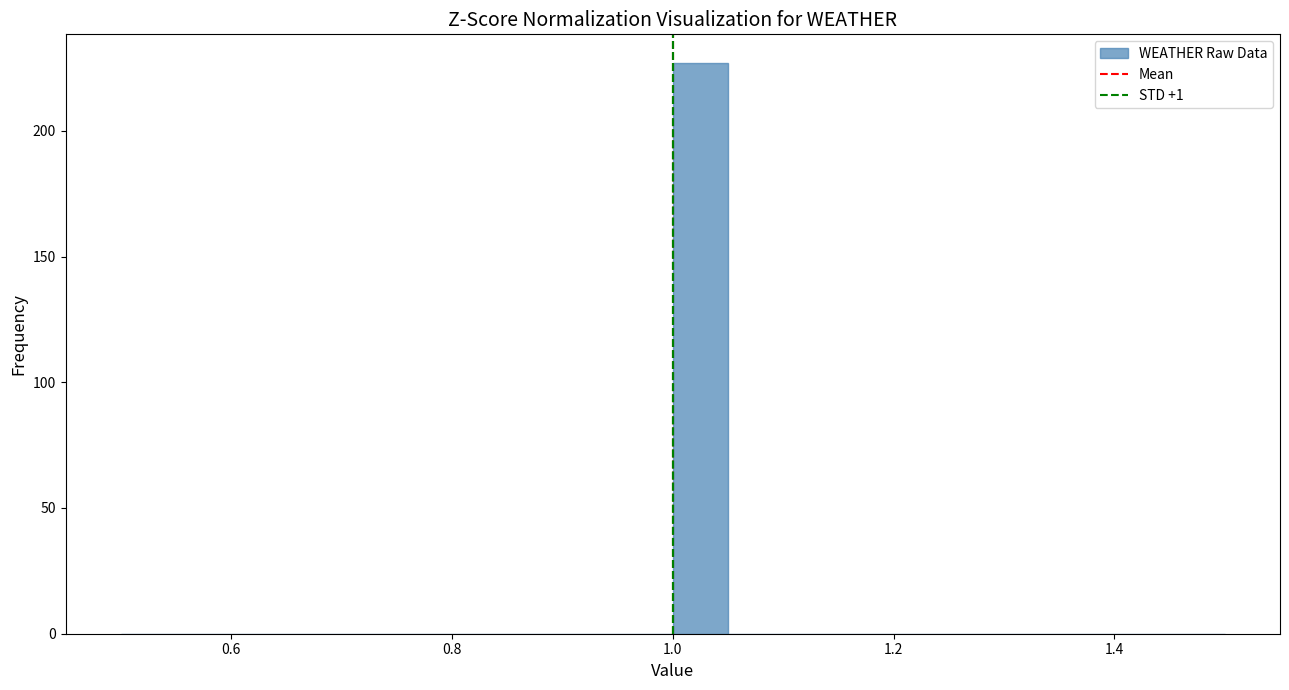

Around what value on the x-axis is the tallest bar? Give the approximate position of its centre, as read against the axis.

1.02